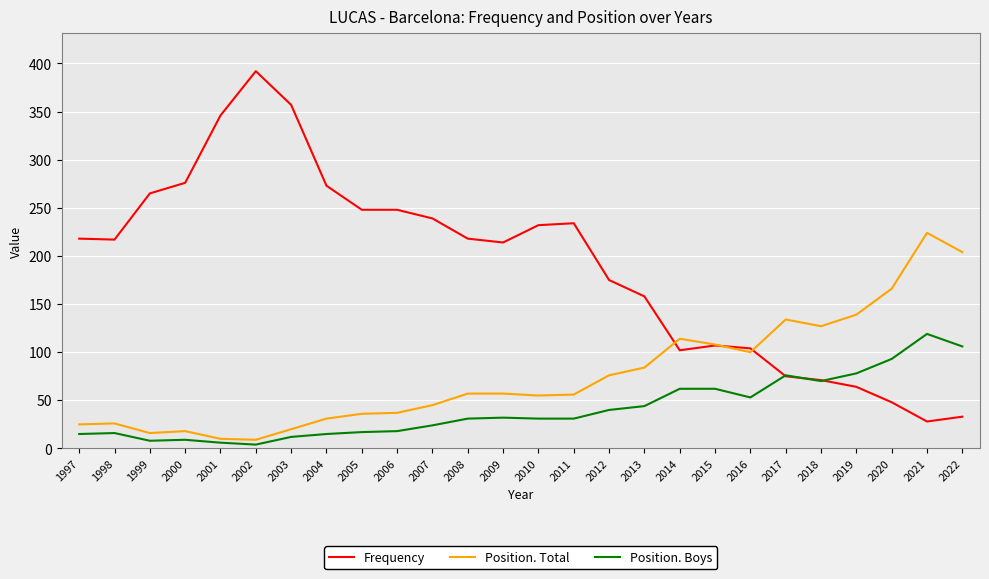

What is the spread (max minus min) of values at 2003?

345